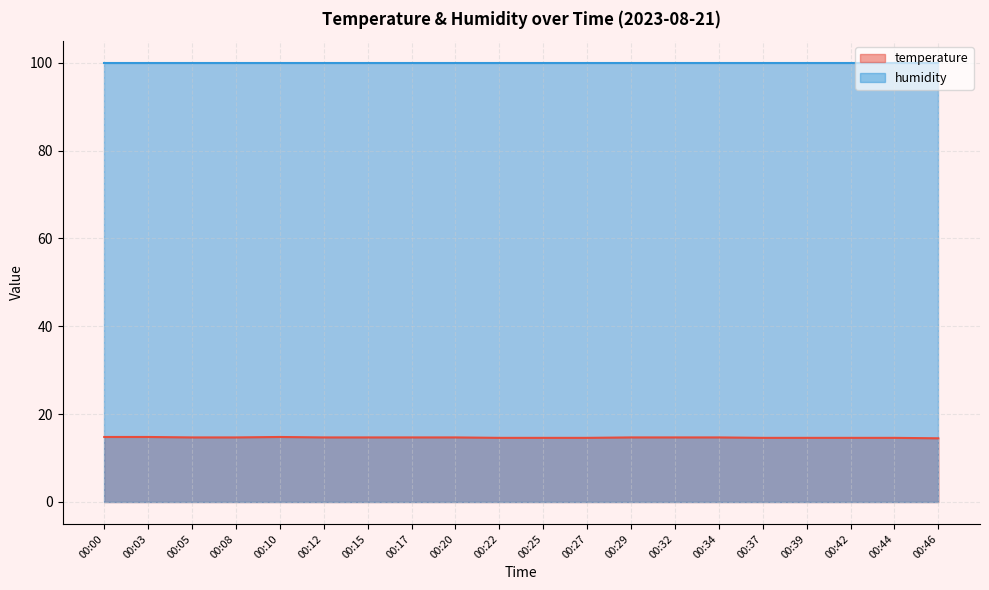

What is the value of the 3rd point from the left?

14.7